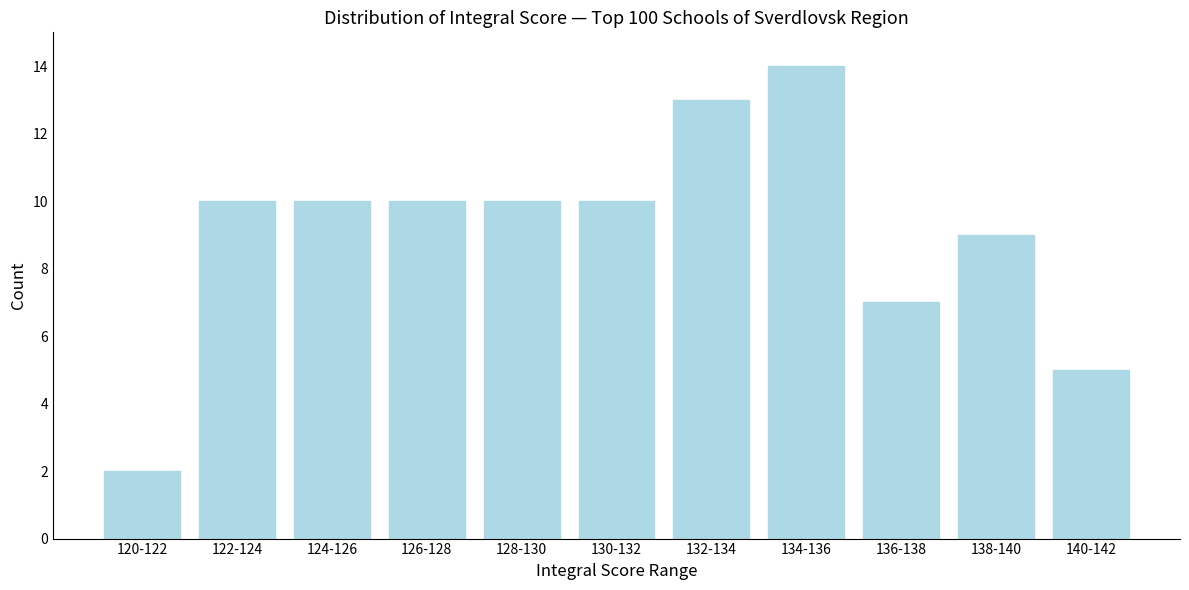

Reading left to right, transcribe all the data shown in this chart.

2	10	10	10	10	10	13	14	7	9	5